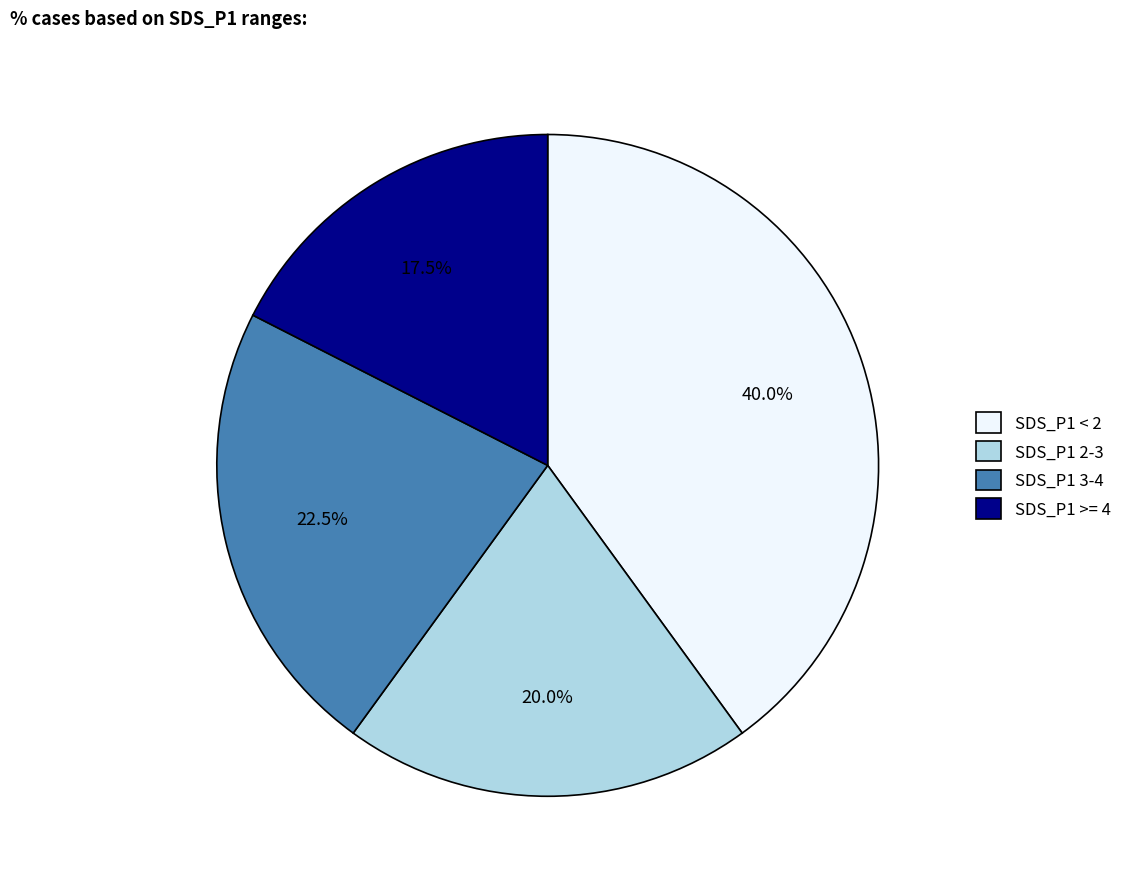

How many slices are in this pie chart?

4